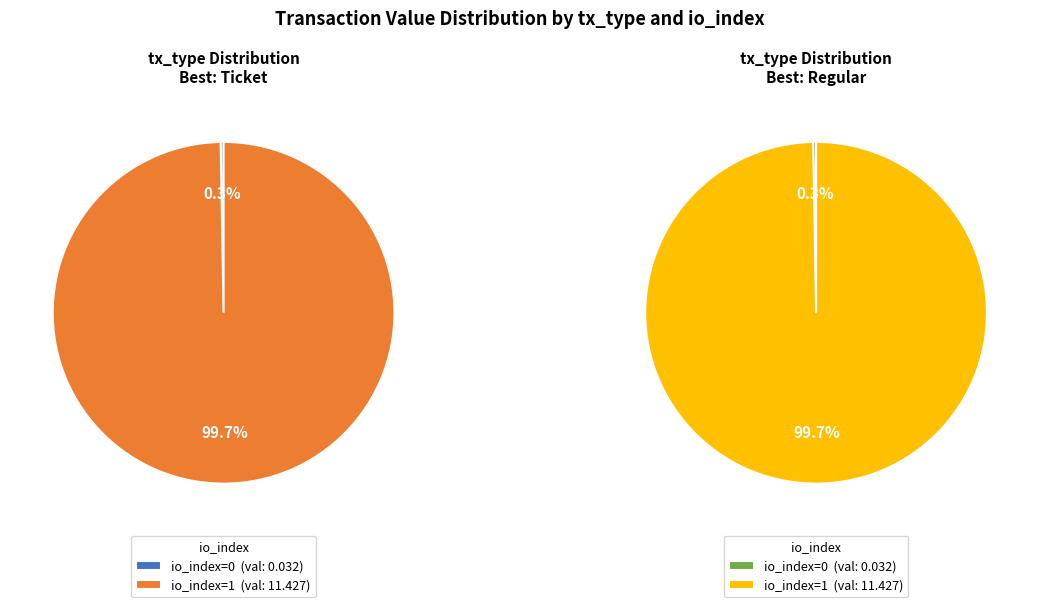

Is it true that io_index=0 is 7% of the pie?

False